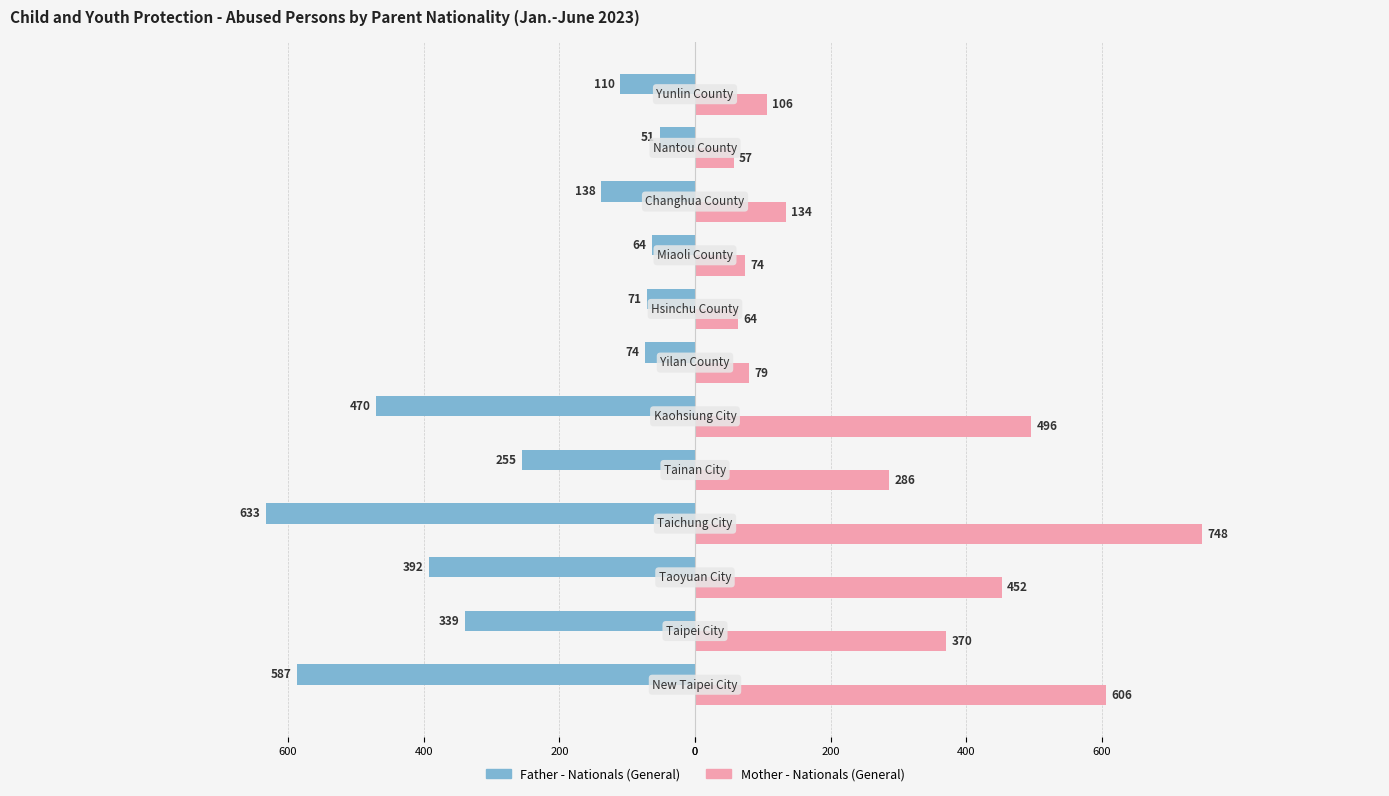

What are all the series names shown in the legend?

Father - Nationals (General), Mother - Nationals (General)